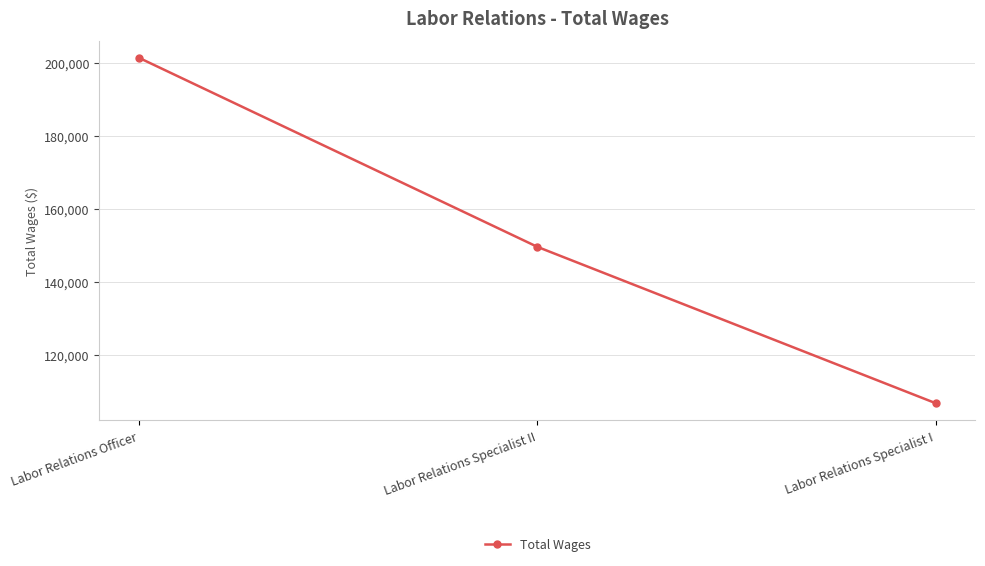

True or false: the data shows 106689 at Labor Relations Specialist I.

True